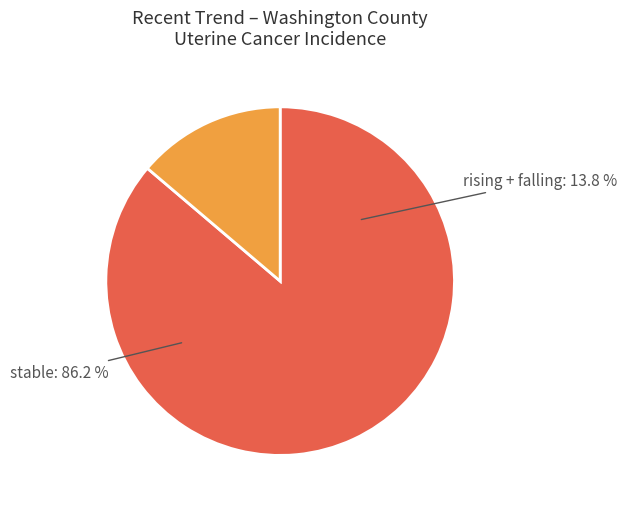

To the nearest percent, what percentage of the pie is stable?

86%